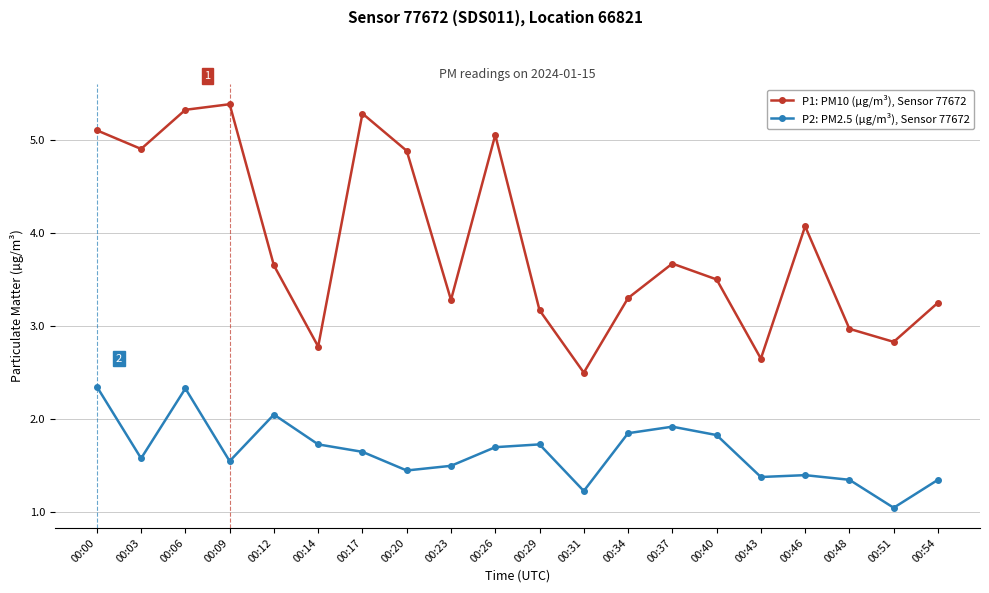

How many lines are shown in the chart?

2